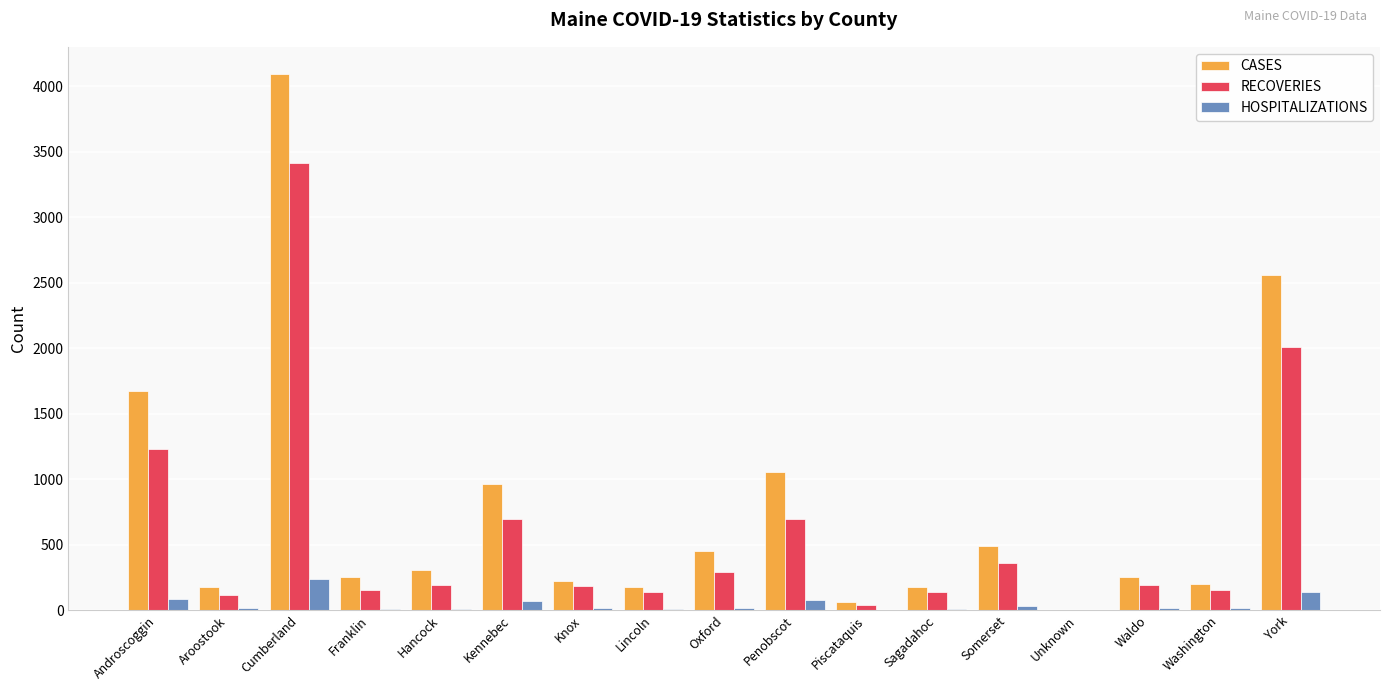

Is it true that CASES equals 487 at Somerset?

True